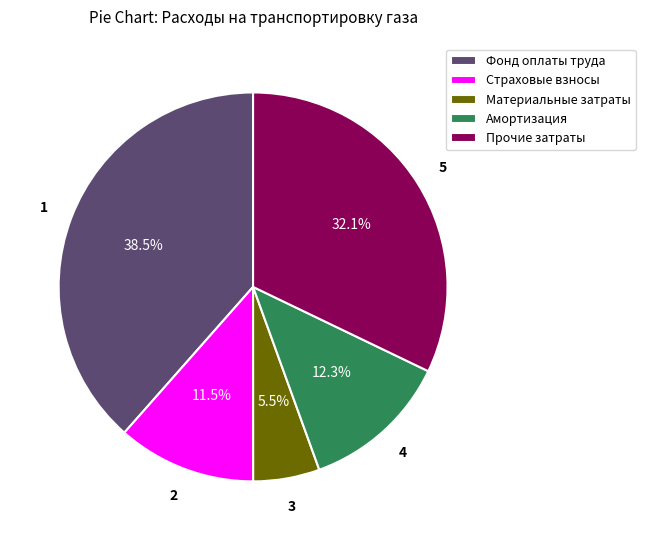

Does any single category account for the majority?

No